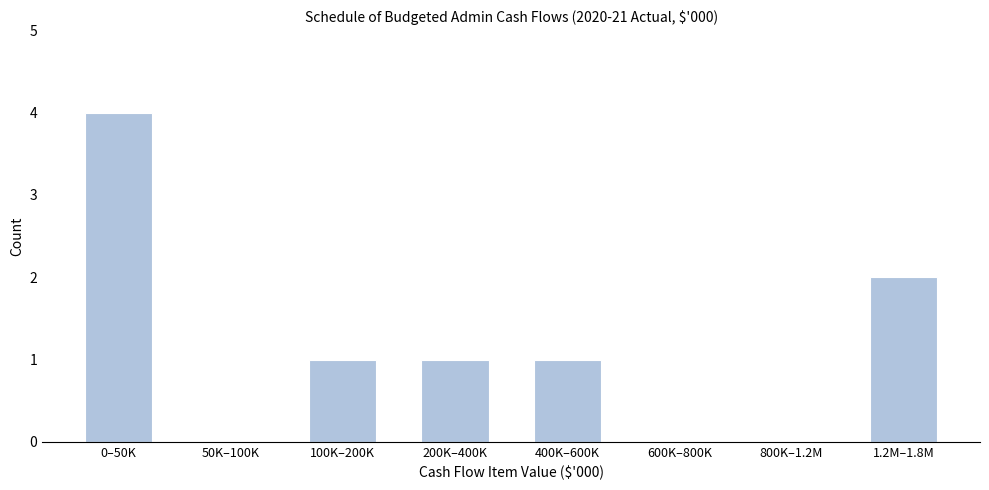

Reading right to left, list all the values displayed in this chart.

1.2M–1.8M=2	800K–1.2M=0	600K–800K=0	400K–600K=1	200K–400K=1	100K–200K=1	50K–100K=0	0–50K=4